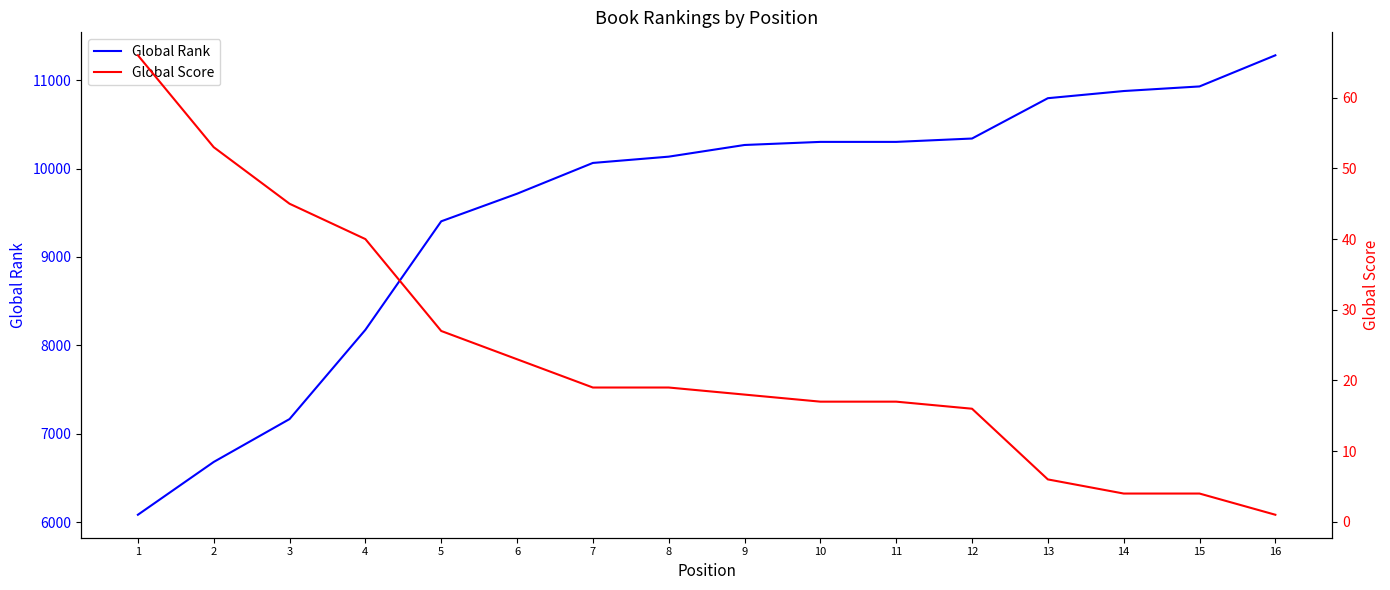

How many data points in Global Rank are above 10266?

7